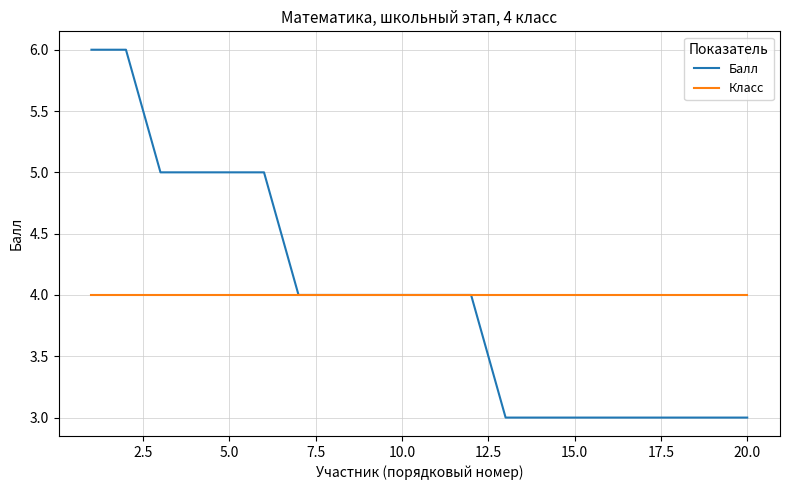

Does the chart display data point markers on the line(s)?

No